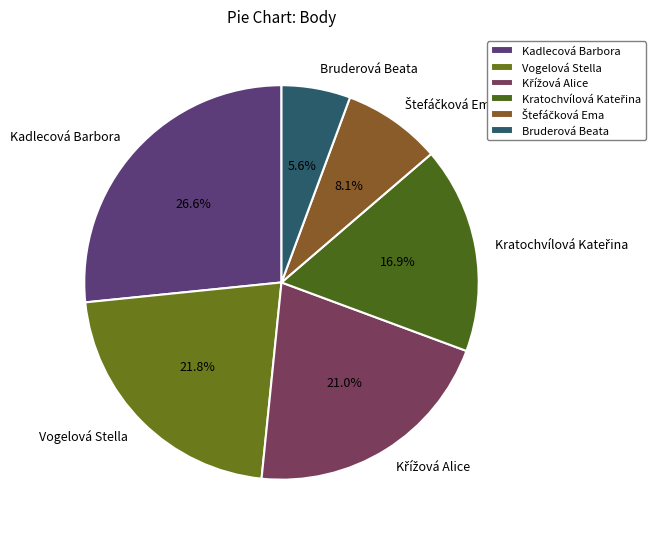

What portion of the pie excludes Vogelová Stella?

78.2%